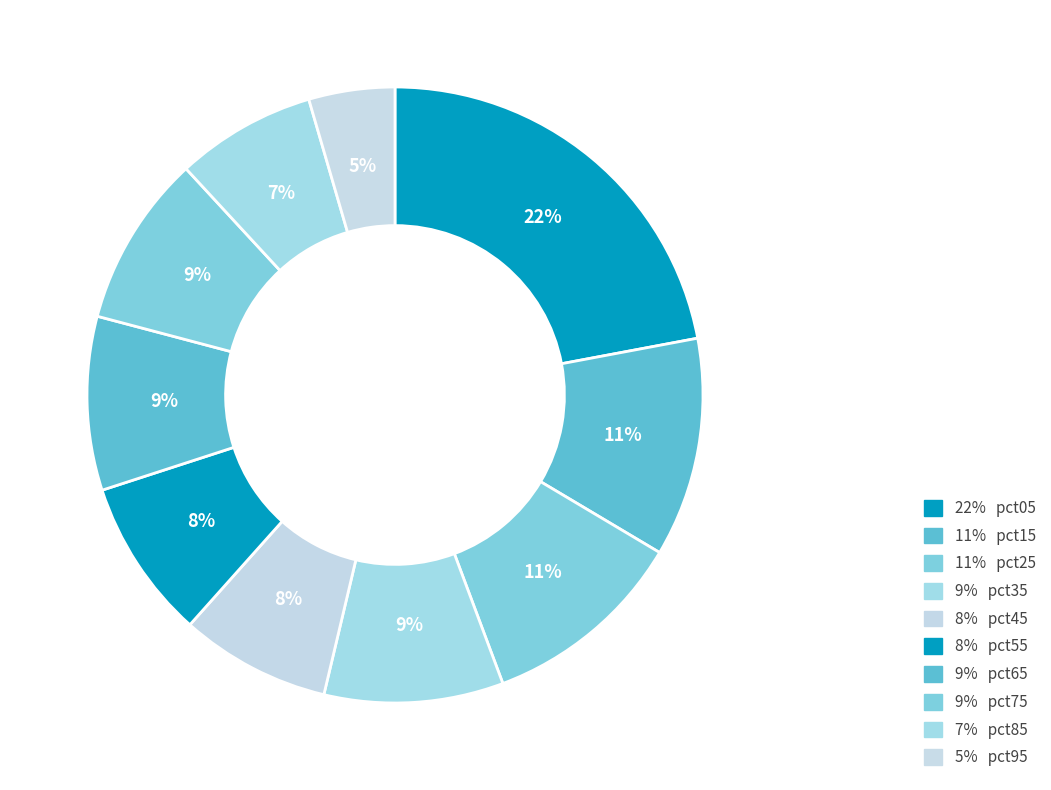

How many segments does this pie chart have?

10